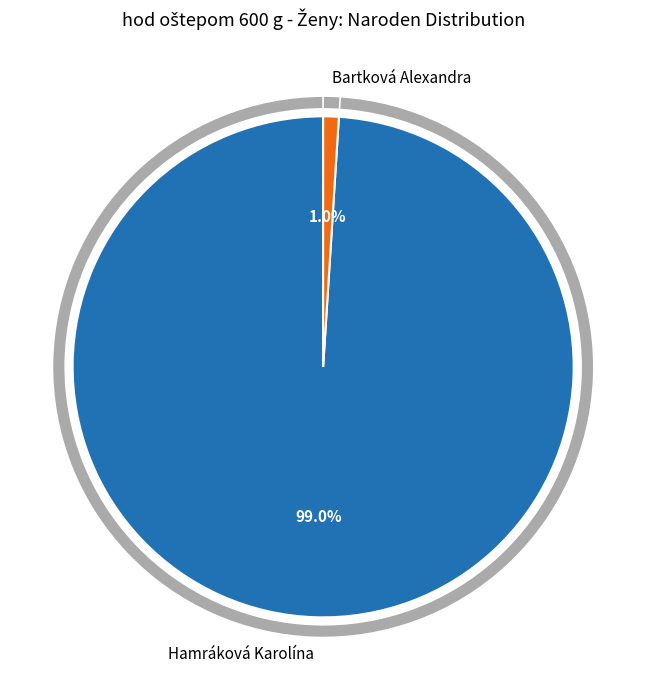

Count the number of slices in the pie.

2